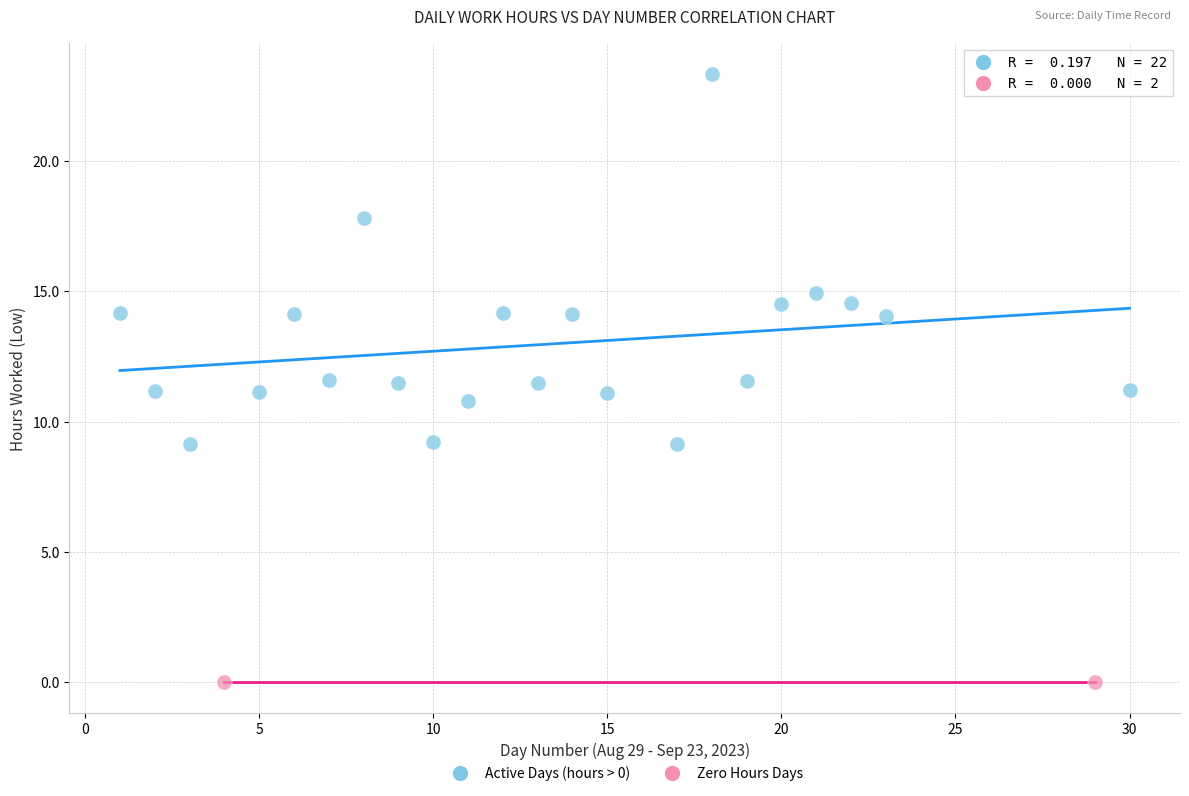

Which series reaches the minimum Y coordinate?

Zero Hours Days